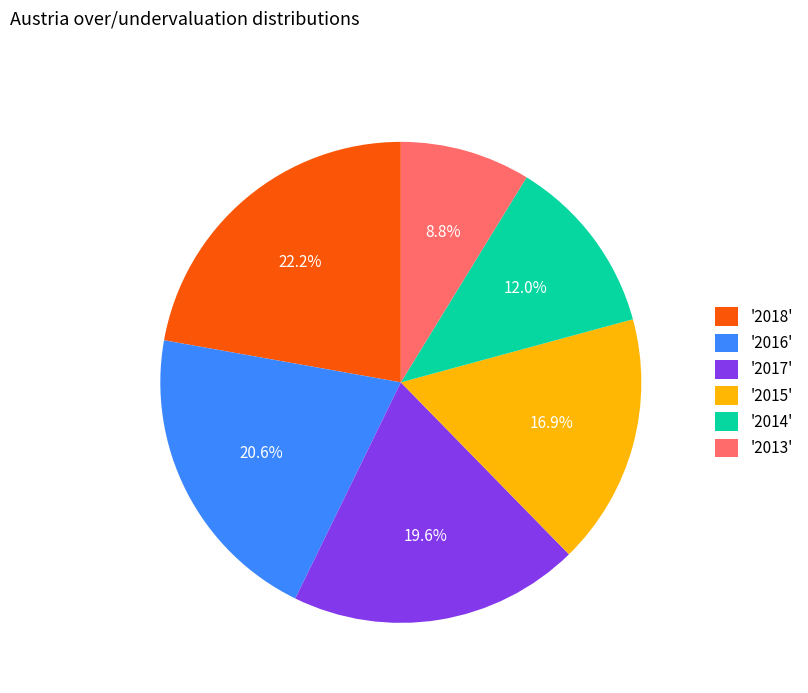

What is the smallest slice in the pie chart?

'2013'